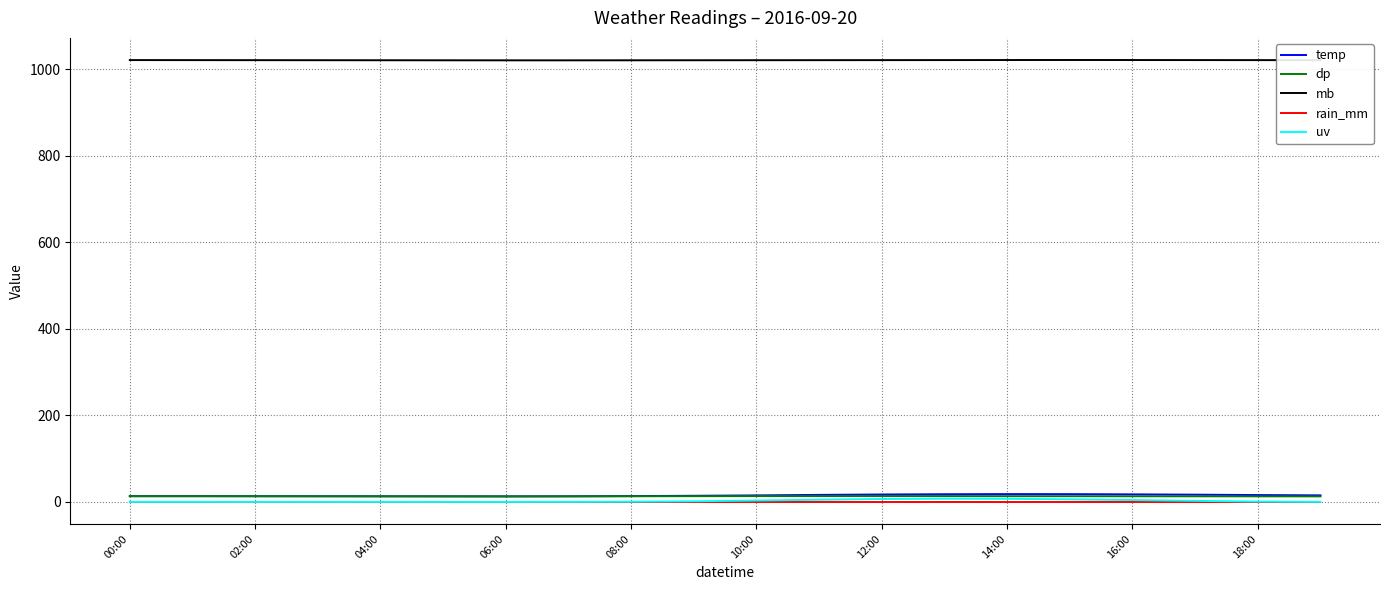

At how many categories does at least one series exceed 568?

20